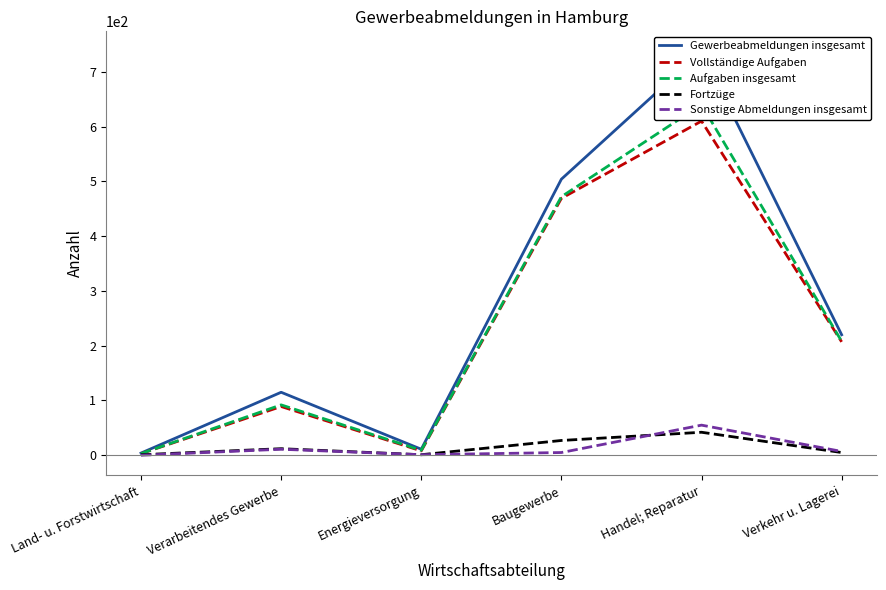

Where is Aufgaben insgesamt nearest to the value 321?

Verkehr u. Lagerei